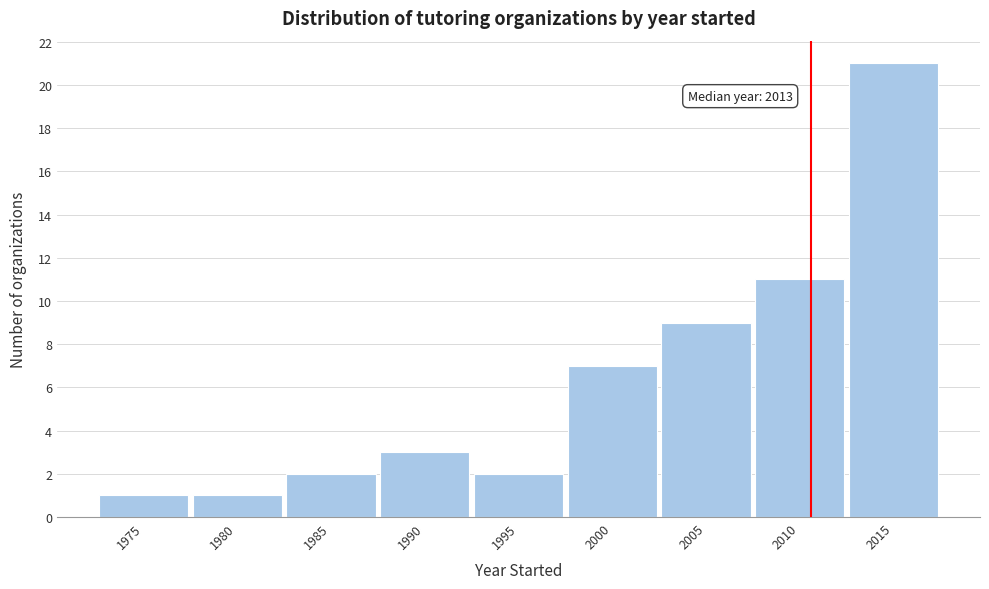

Reading right to left, transcribe all the data shown in this chart.

21	11	9	7	2	3	2	1	1